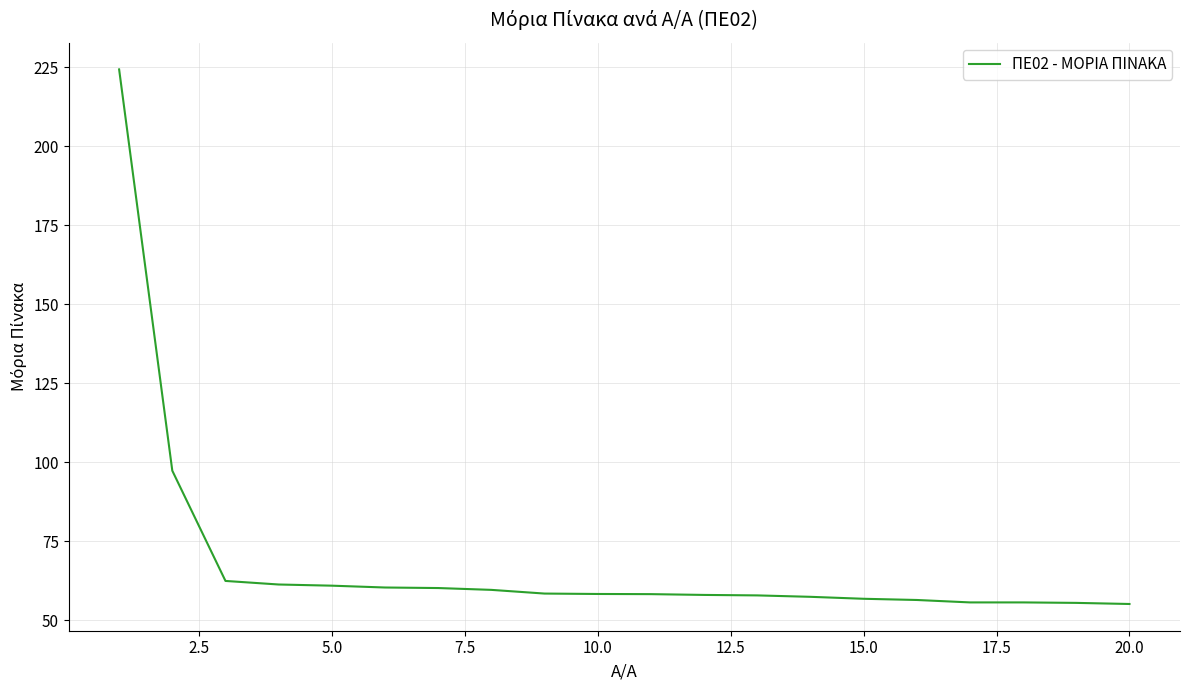

What is the minimum value shown in the chart?

55.1